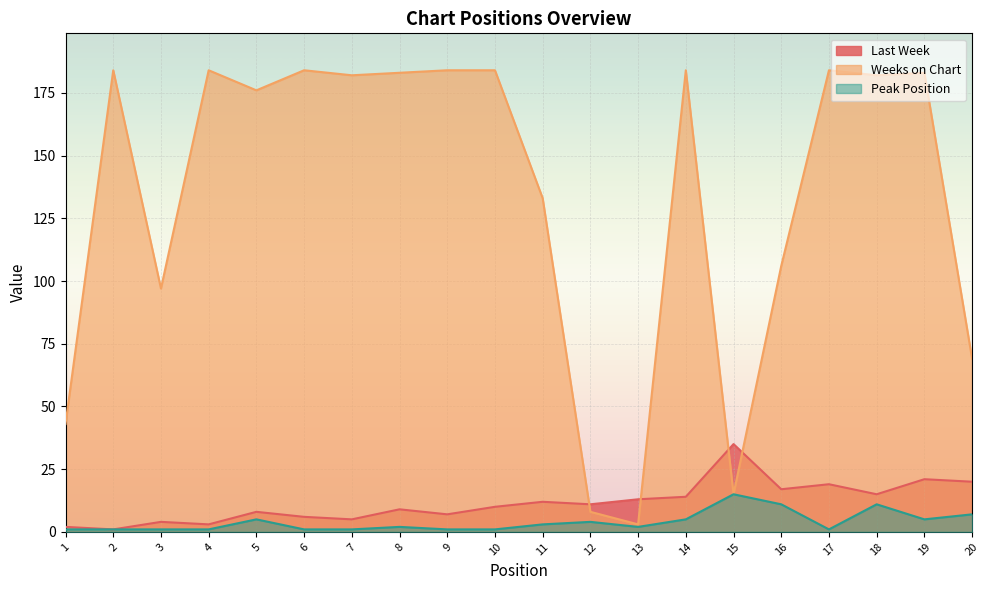

Where is the first local maximum for Weeks on Chart?

2